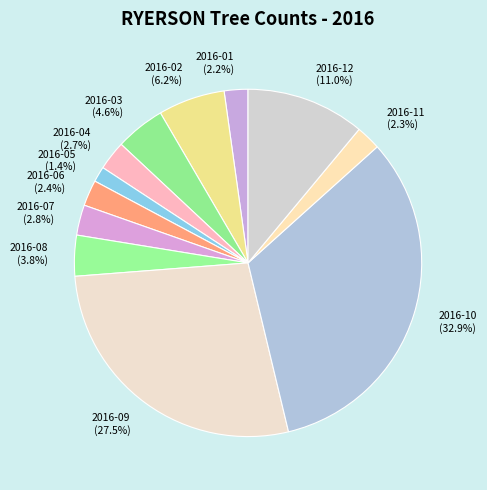

To the nearest percent, what percentage of the pie is 2016-06?

2%